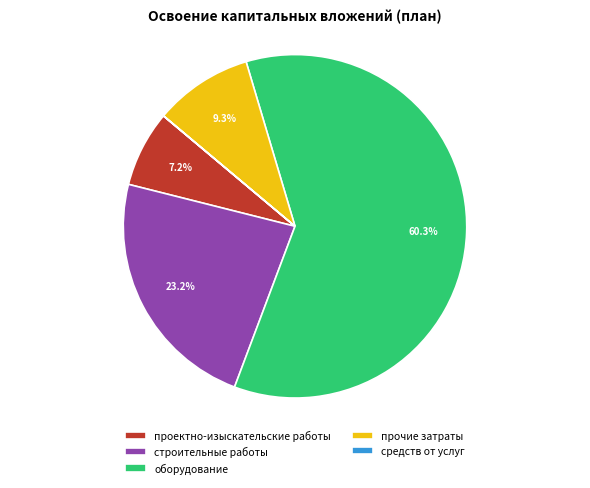

Which slice is the largest?

оборудование